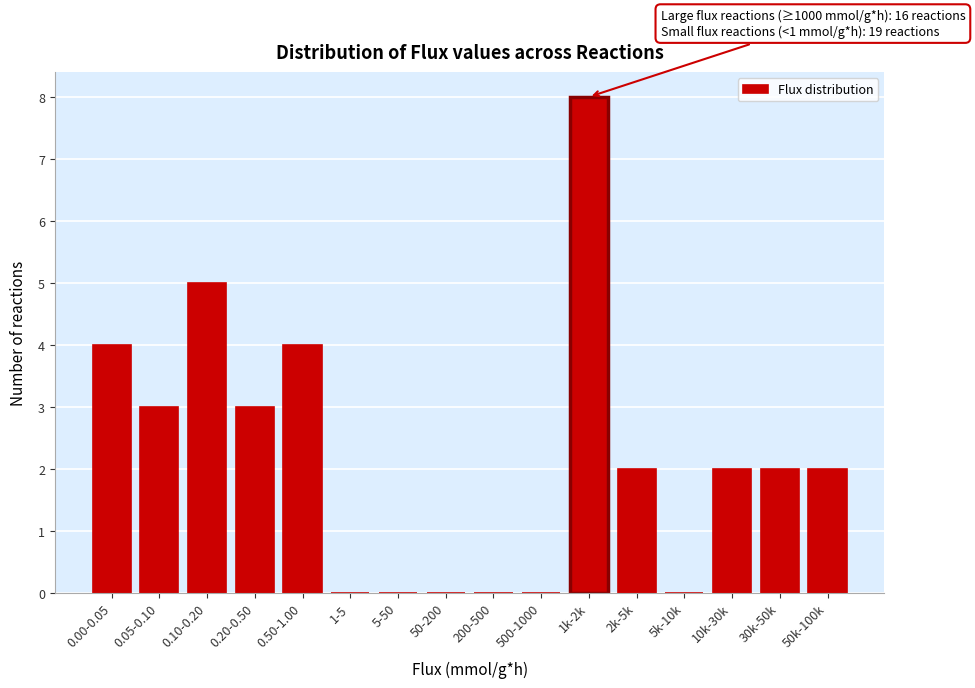

Reading left to right, extract all data points from this chart.

0.00-0.05=4	0.05-0.10=3	0.10-0.20=5	0.20-0.50=3	0.50-1.00=4	1-5=0	5-50=0	50-200=0	200-500=0	500-1000=0	1k-2k=8	2k-5k=2	5k-10k=0	10k-30k=2	30k-50k=2	50k-100k=2